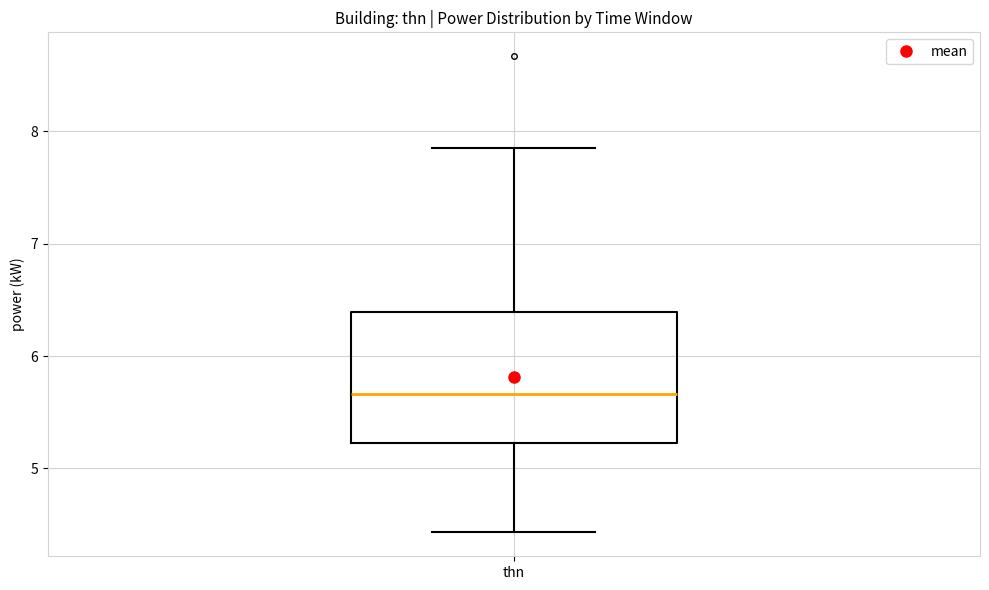

Where is the lower edge of the box for thn on the y-axis? The values are not printed on the chart, so give them approximately, as read against the axis.

5.2